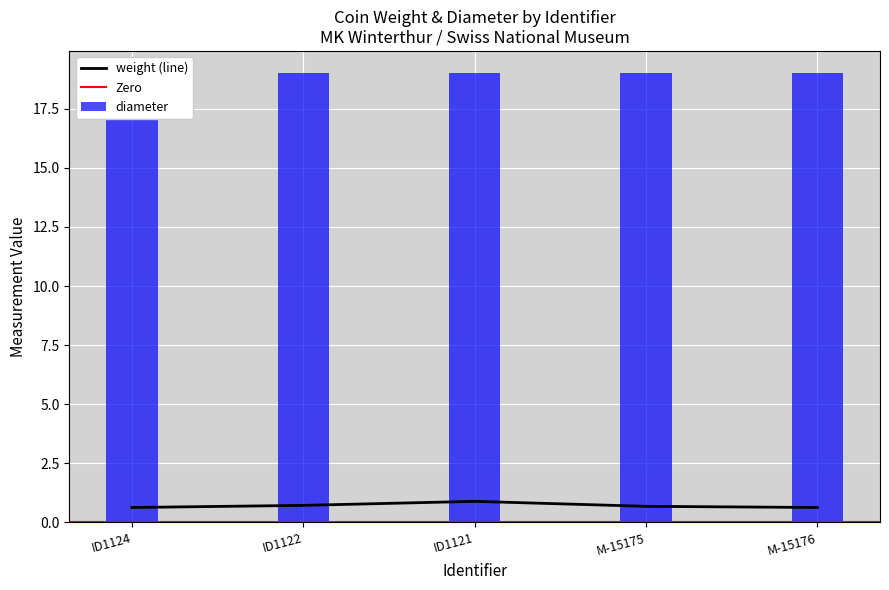

What is the difference between the maximum and minimum values?

0.3